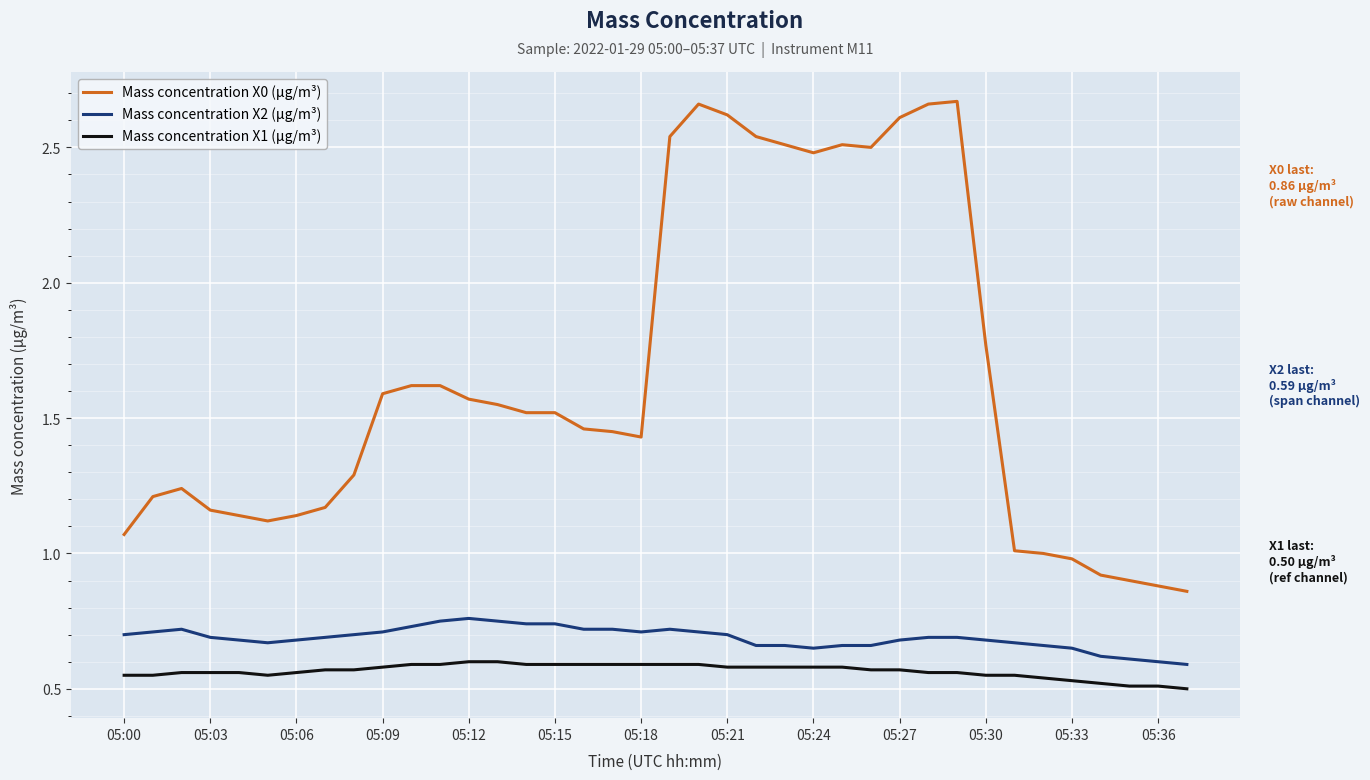

True or false: Mass concentration X2 (μg/m³) and Mass concentration X0 (μg/m³) cross at least once.

False